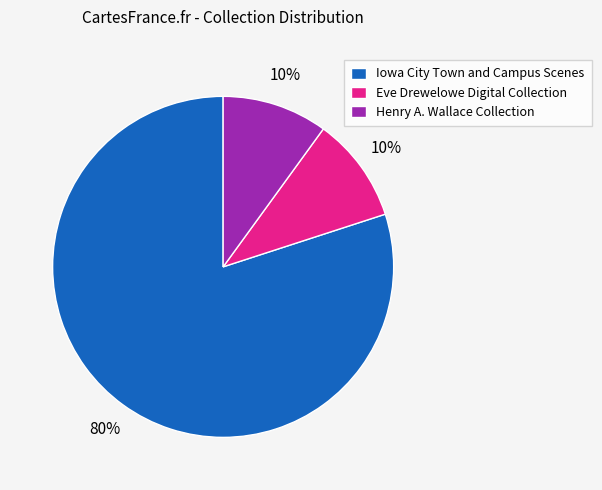

Is it true that Iowa City Town and Campus Scenes is 93% of the pie?

False